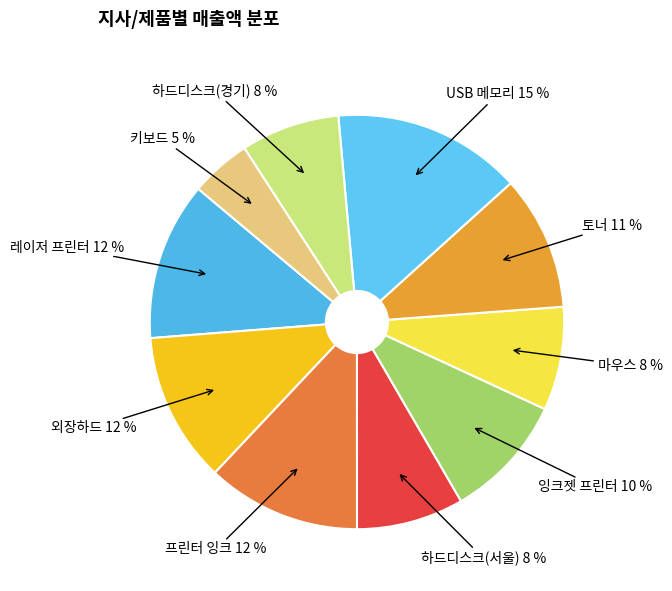

How many segments does this pie chart have?

10